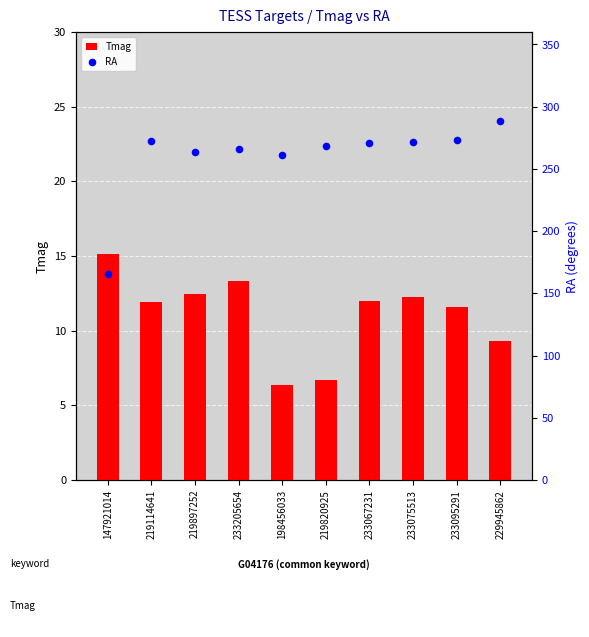

What are all the series names shown in the legend?

Tmag, RA